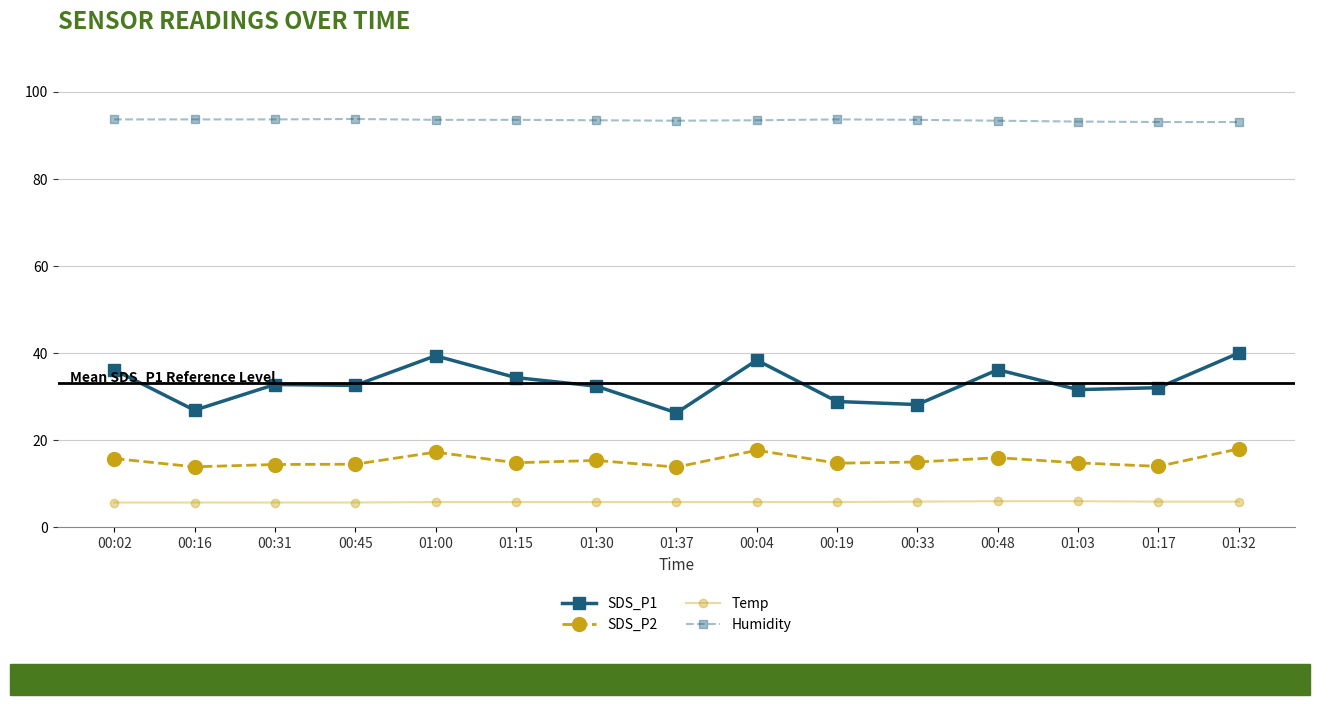

Does the chart have visible grid lines?

Yes